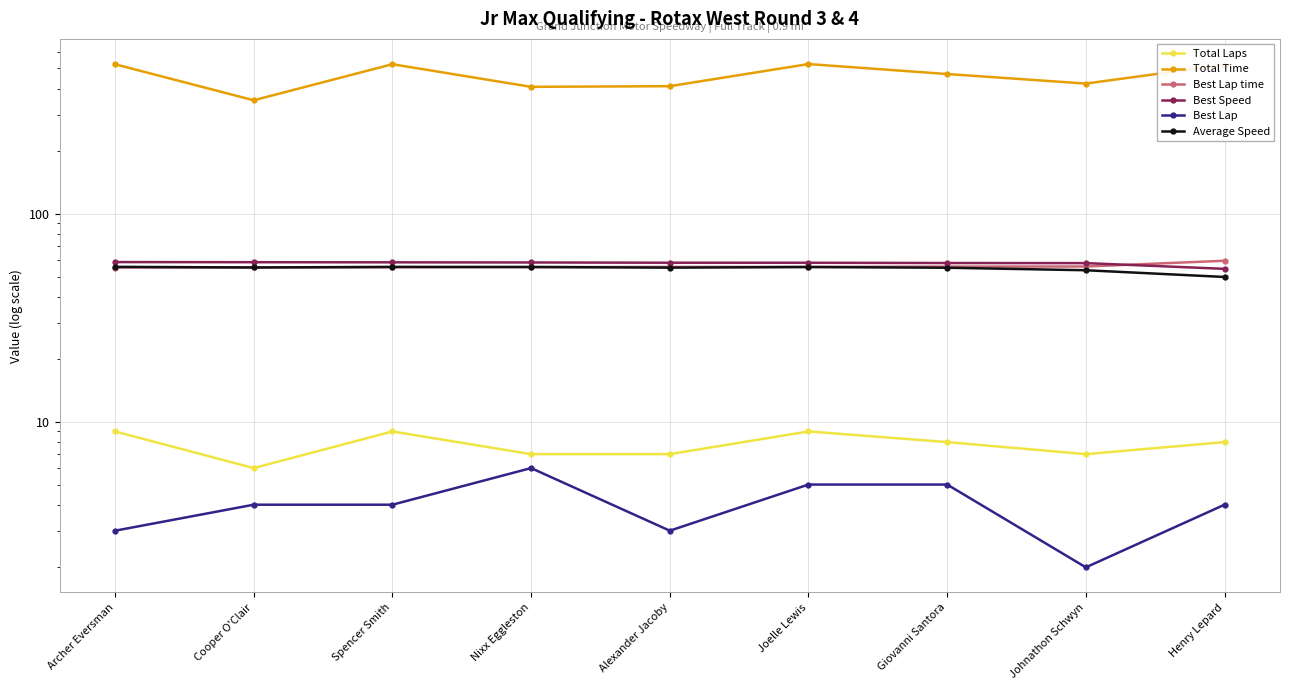

What is the value of the Best Lap time point at the 9th from the left?

59.5